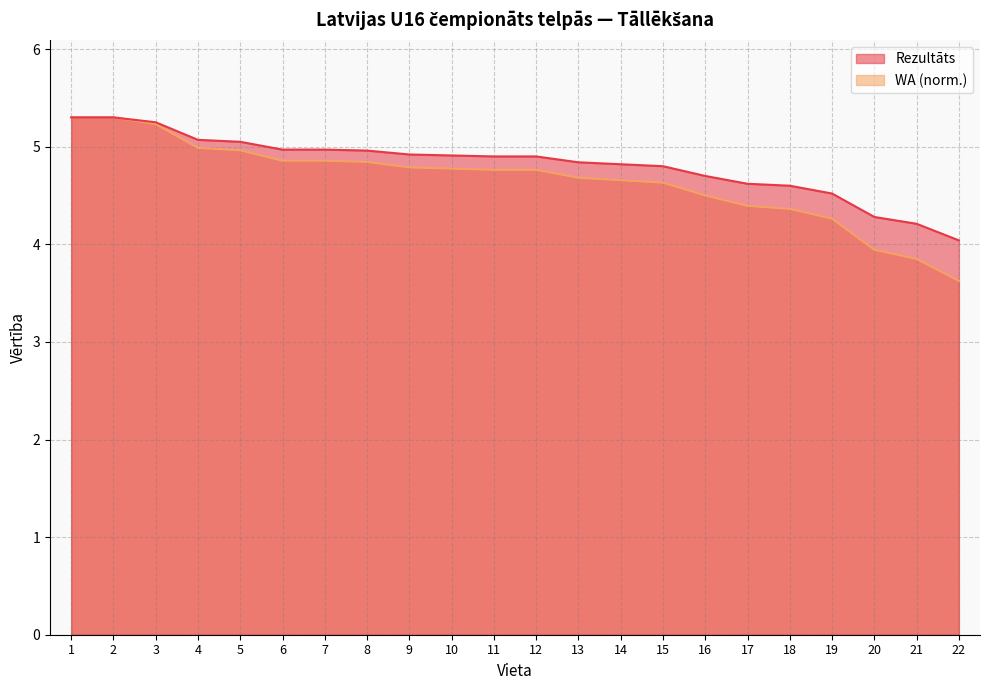

True or false: WA (norm.) and Rezultāts intersect in this chart.

False